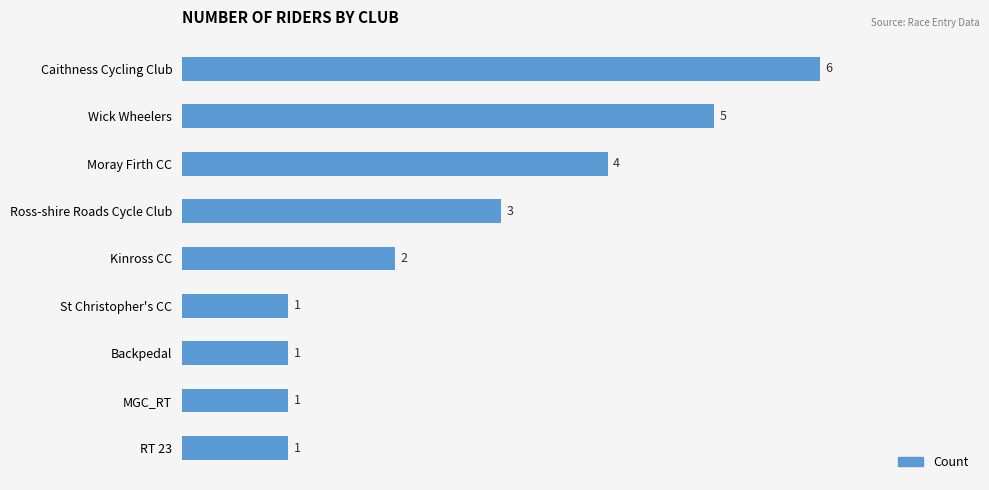

Reading bottom to top, transcribe all the data shown in this chart.

1	1	1	1	2	3	4	5	6